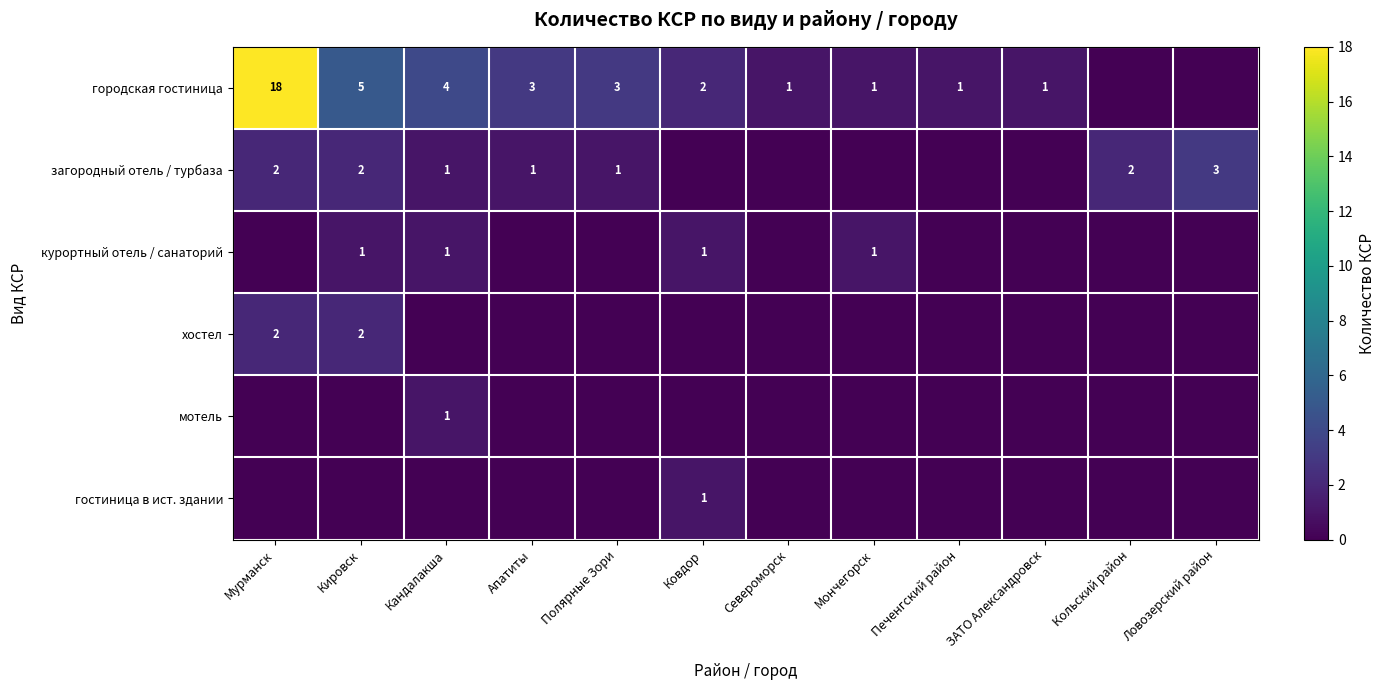

The value of городская гостиница at Печенгский район is 1. True or false?

True